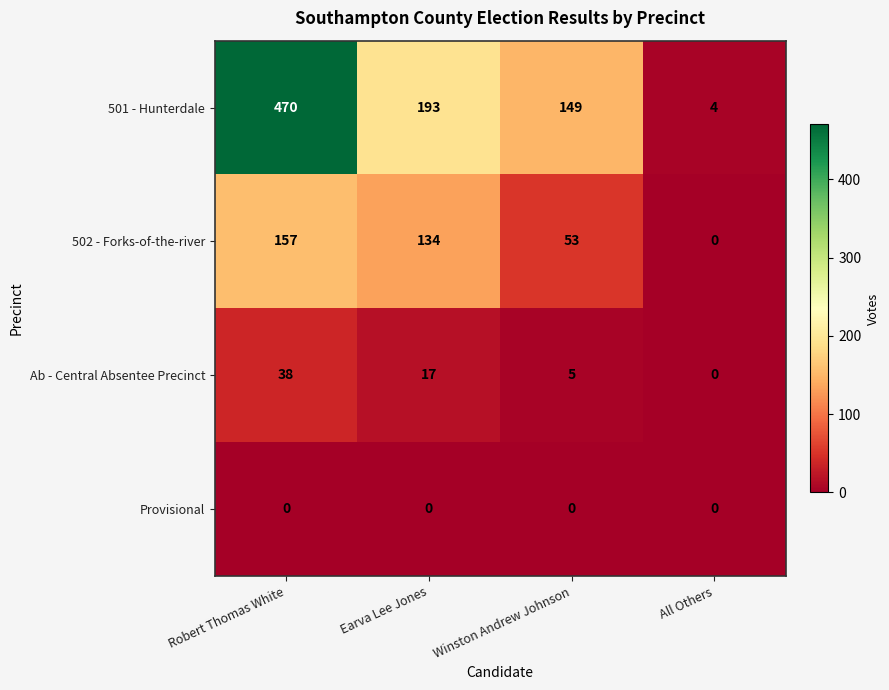

At which label does Ab - Central Absentee Precinct reach its peak?

Robert Thomas White